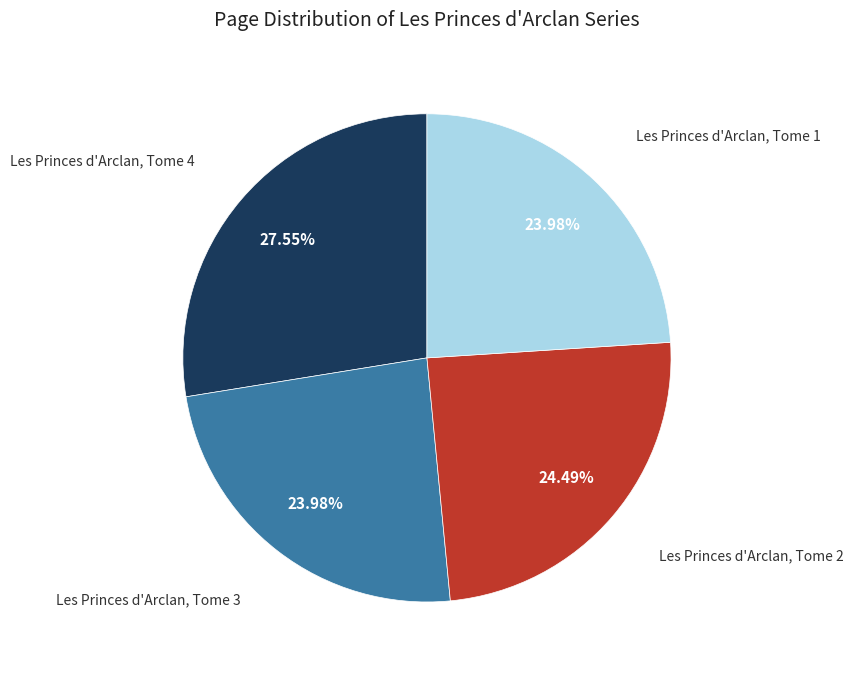

Does Les Princes d'Arclan, Tome 4 account for over 50% of the chart?

No